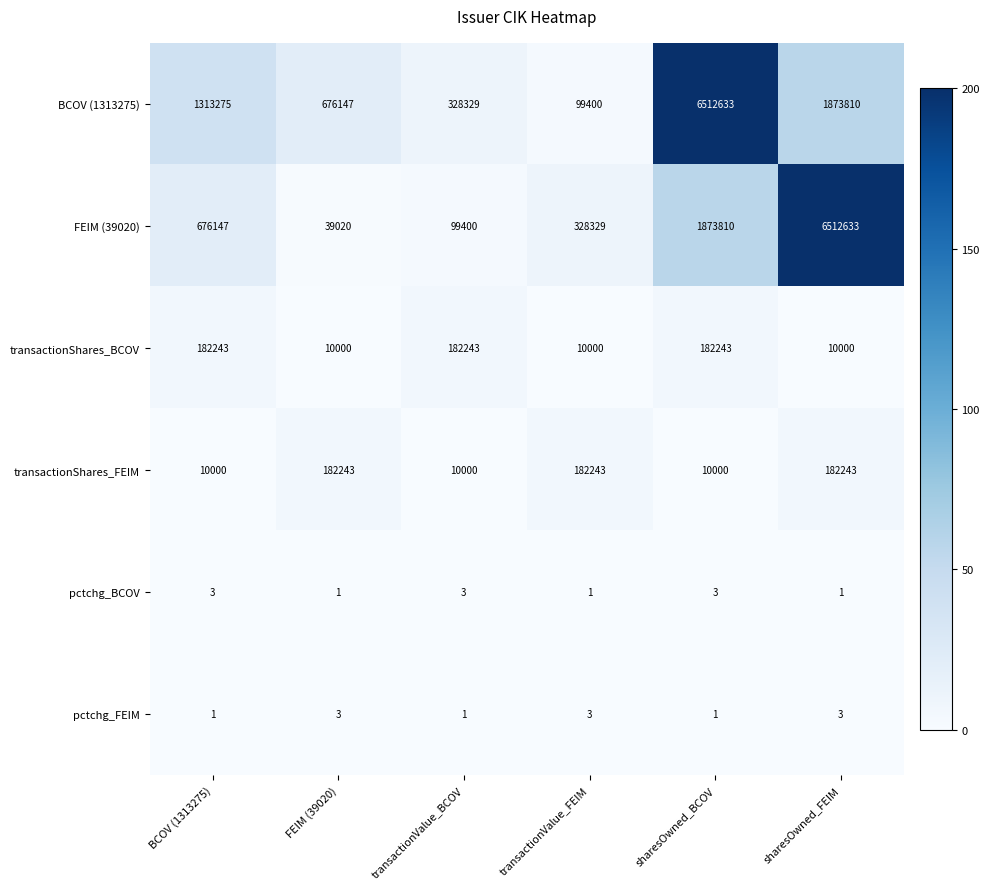

Rank the series at sharesOwned_BCOV from lowest to highest value.

pctchg_FEIM, pctchg_BCOV, transactionShares_FEIM, transactionShares_BCOV, FEIM (39020), BCOV (1313275)